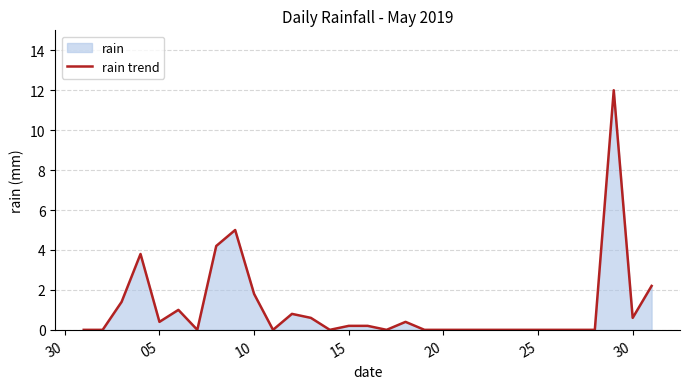

What is the maximum value shown in the chart?

12.0